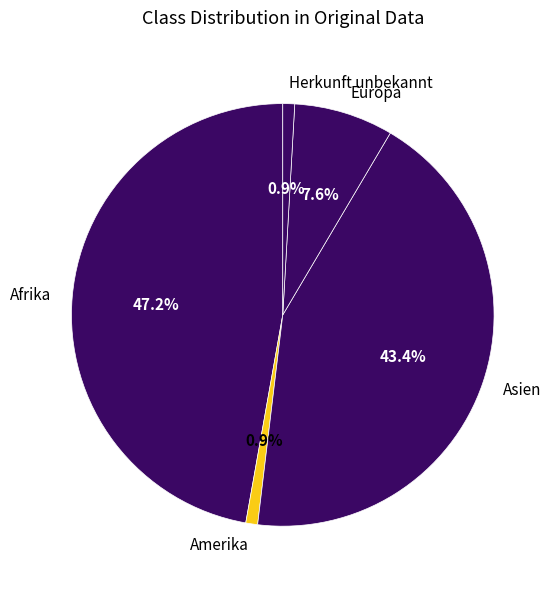

Which has a higher value, Asien or Europa?

Asien